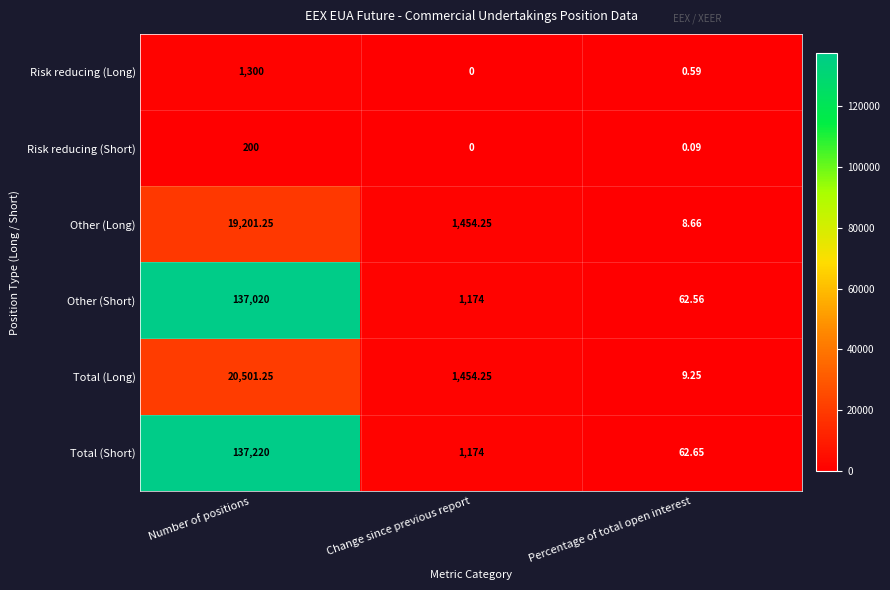

List the series in order of their peak value, lowest first.

Risk reducing (Short), Risk reducing (Long), Other (Long), Total (Long), Other (Short), Total (Short)